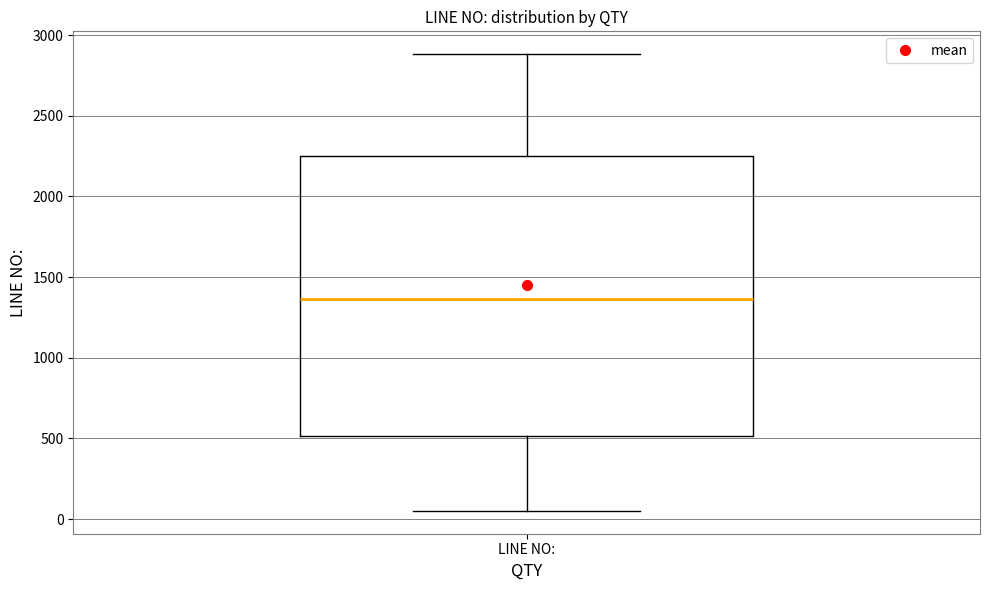

Transcribe this box plot: give where the median line is, the range the box spans, and where the two whiskers end, as read against the y-axis. The values are not printed on the chart, so give them approximately, as read against the axis.

median 1350, box 500 to 2250, whiskers 50 to 2900